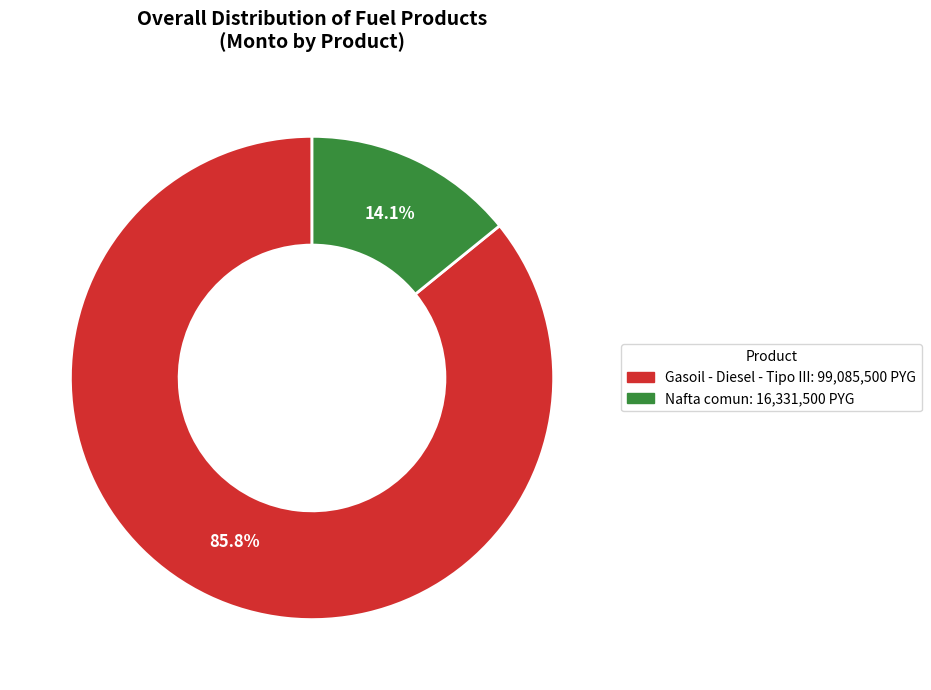

How many slices are in this pie chart?

2